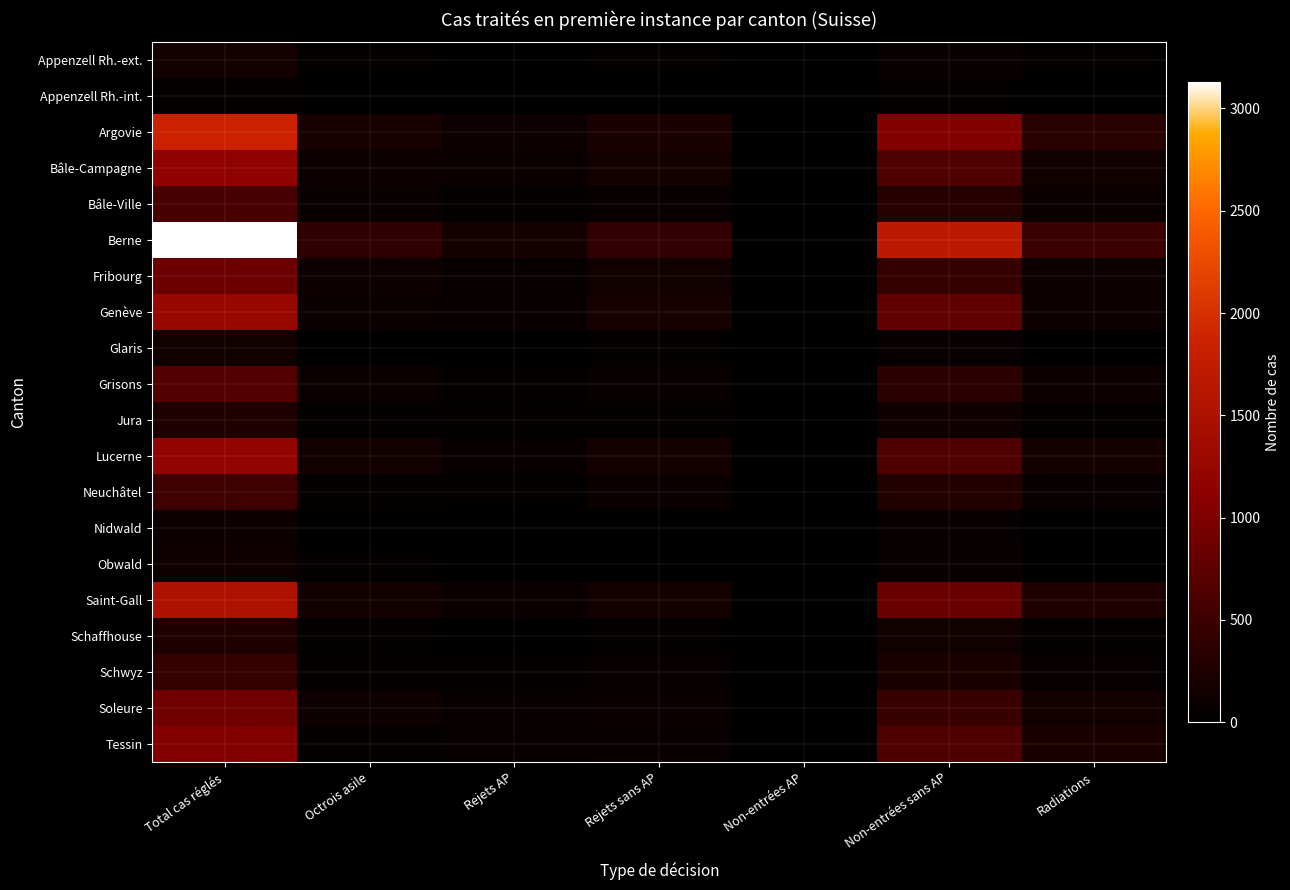

Which series has the largest range (max minus min)?

Berne